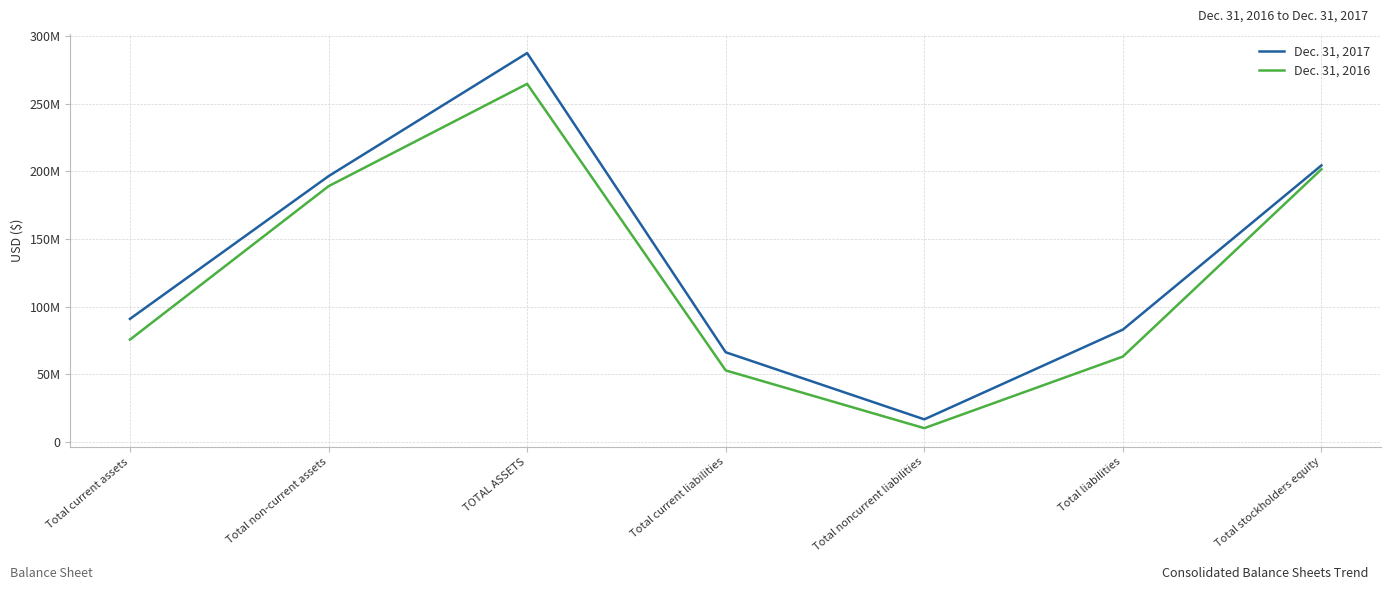

Which series has the largest total across all categories?

Dec. 31, 2017